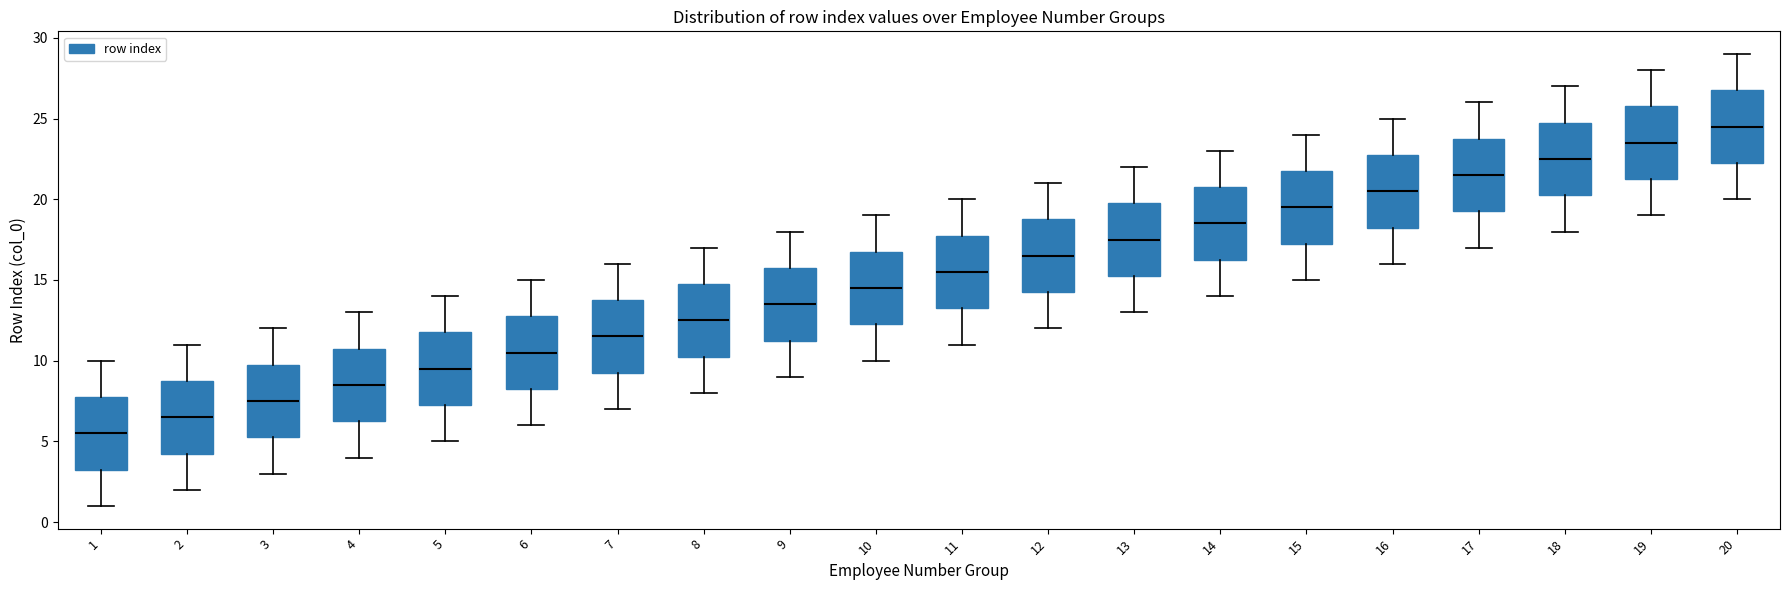

Reading left to right, transcribe this box plot: for each box, give where its median line is, the range the box spans, and where its two whiskers end, as read against the y-axis. The values are not printed on the chart, so give them approximately, as read against the axis.

1: median 5.5, box 3.5 to 8.0, whiskers 1.0 to 10.0
2: median 6.5, box 4.5 to 9.0, whiskers 2.0 to 11.0
3: median 7.5, box 5.5 to 10.0, whiskers 3.0 to 12.0
4: median 8.5, box 6.5 to 11.0, whiskers 4.0 to 13.0
5: median 9.5, box 7.5 to 12.0, whiskers 5.0 to 14.0
6: median 10.5, box 8.5 to 13.0, whiskers 6.0 to 15.0
7: median 11.5, box 9.5 to 14.0, whiskers 7.0 to 16.0
8: median 12.5, box 10.5 to 15.0, whiskers 8.0 to 17.0
9: median 13.5, box 11.5 to 16.0, whiskers 9.0 to 18.0
10: median 14.5, box 12.5 to 17.0, whiskers 10.0 to 19.0
11: median 15.5, box 13.5 to 18.0, whiskers 11.0 to 20.0
12: median 16.5, box 14.5 to 19.0, whiskers 12.0 to 21.0
13: median 17.5, box 15.5 to 20.0, whiskers 13.0 to 22.0
14: median 18.5, box 16.5 to 21.0, whiskers 14.0 to 23.0
15: median 19.5, box 17.5 to 22.0, whiskers 15.0 to 24.0
16: median 20.5, box 18.5 to 23.0, whiskers 16.0 to 25.0
17: median 21.5, box 19.5 to 24.0, whiskers 17.0 to 26.0
18: median 22.5, box 20.5 to 25.0, whiskers 18.0 to 27.0
19: median 23.5, box 21.5 to 26.0, whiskers 19.0 to 28.0
20: median 24.5, box 22.5 to 27.0, whiskers 20.0 to 29.0